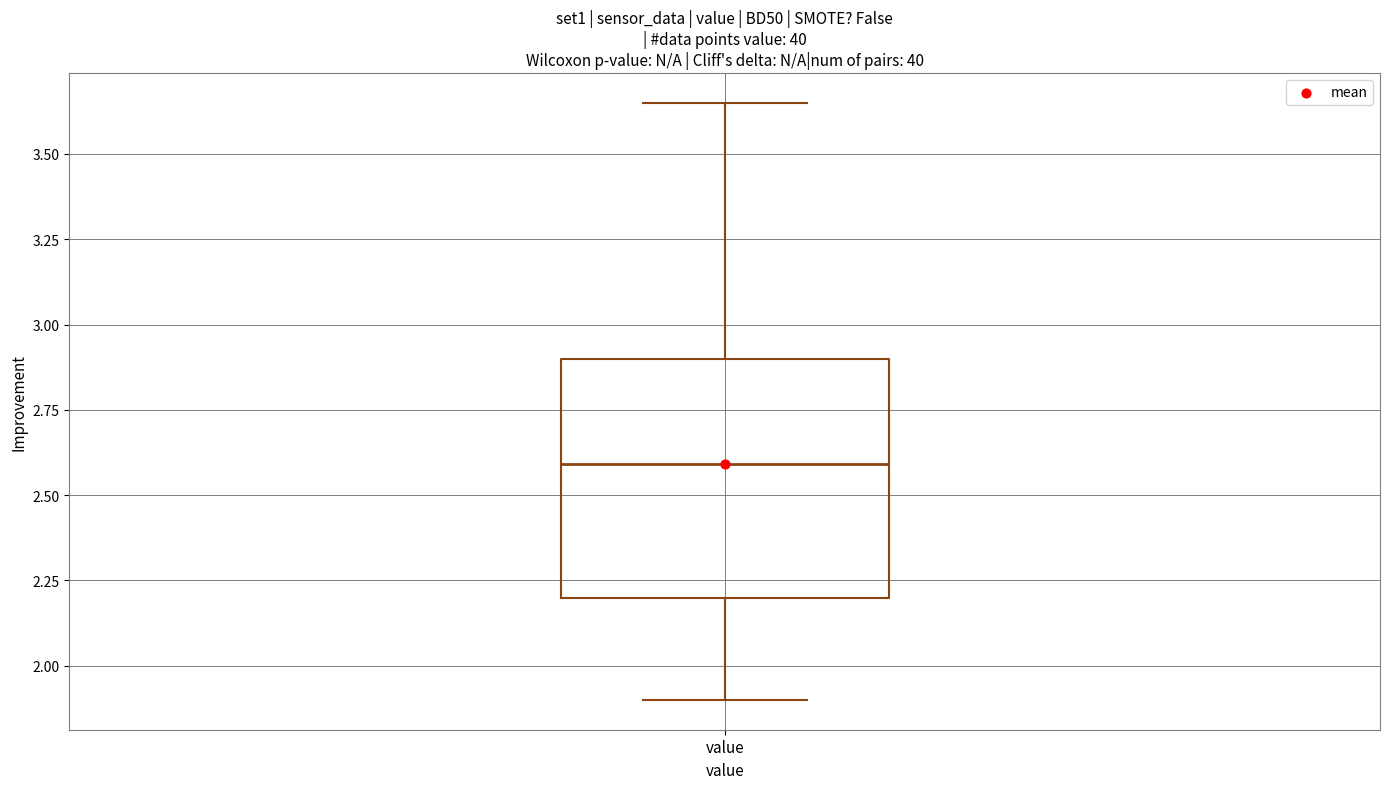

Where is the lower edge of the box for value on the y-axis? The values are not printed on the chart, so give them approximately, as read against the axis.

2.20